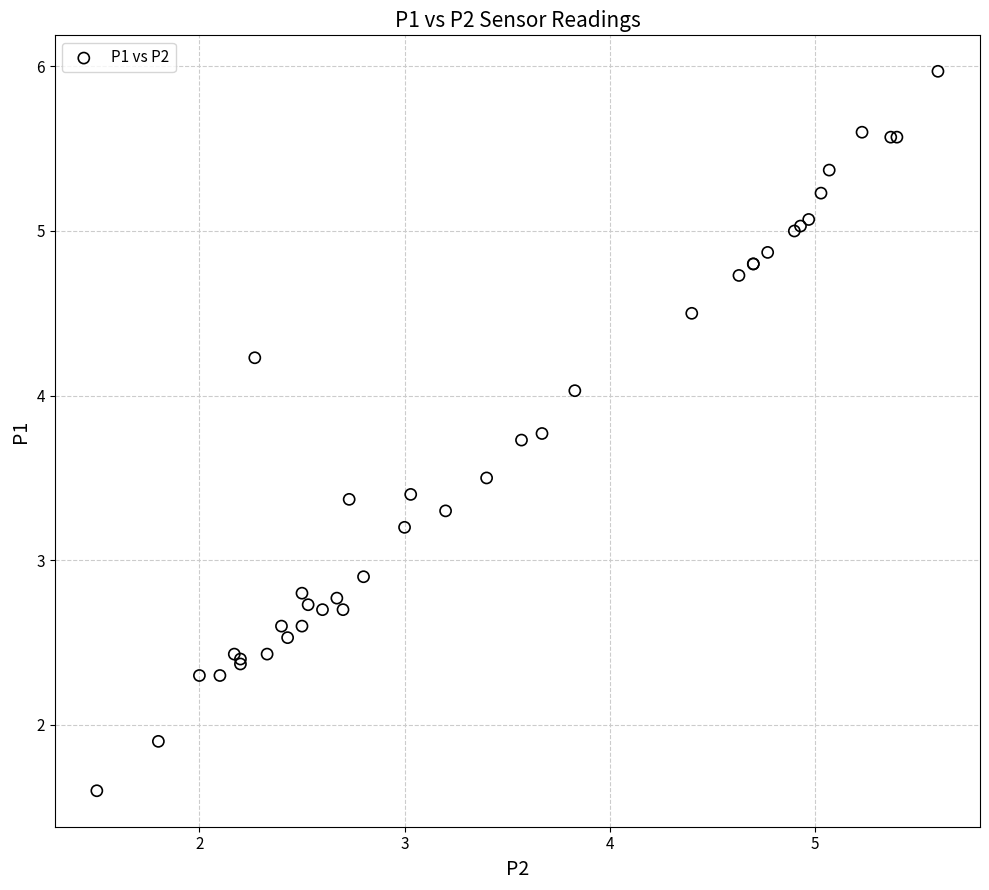

What Y value in the scatter plot is closest to 3?

2.9